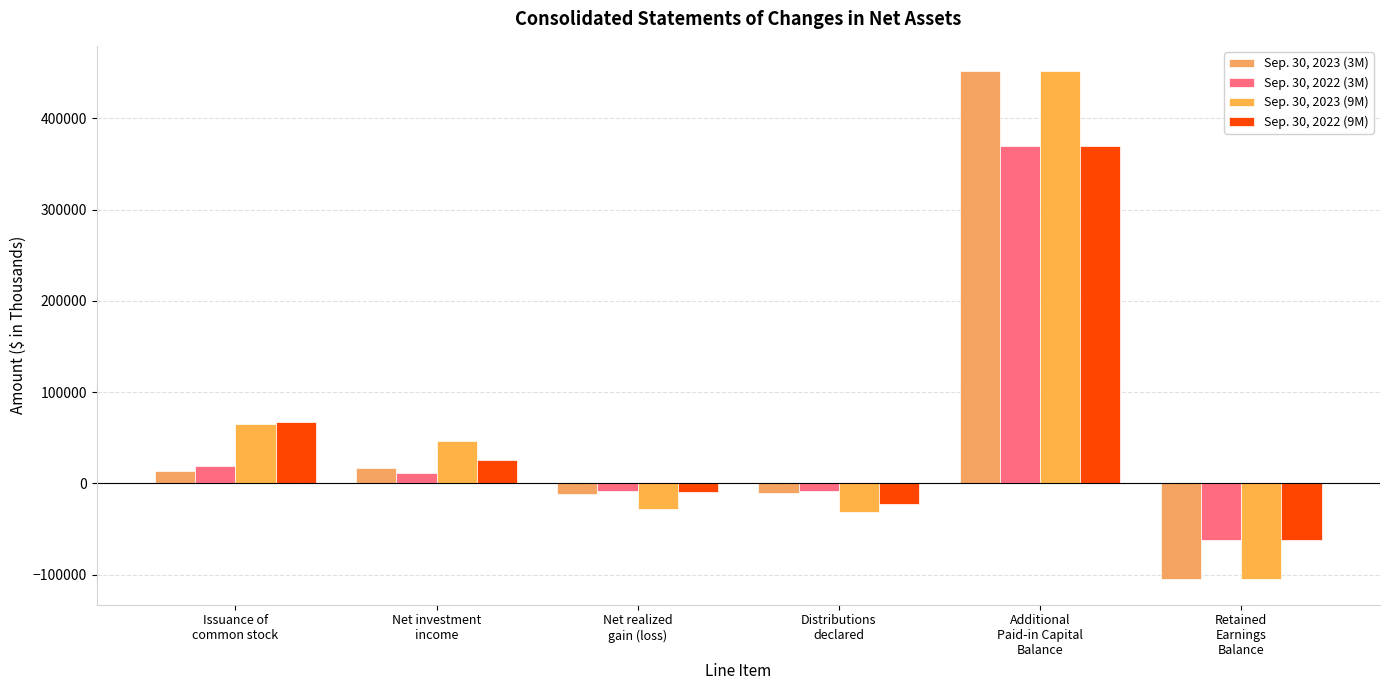

What is the total value across all series at Retained
Earnings
Balance?

-333712